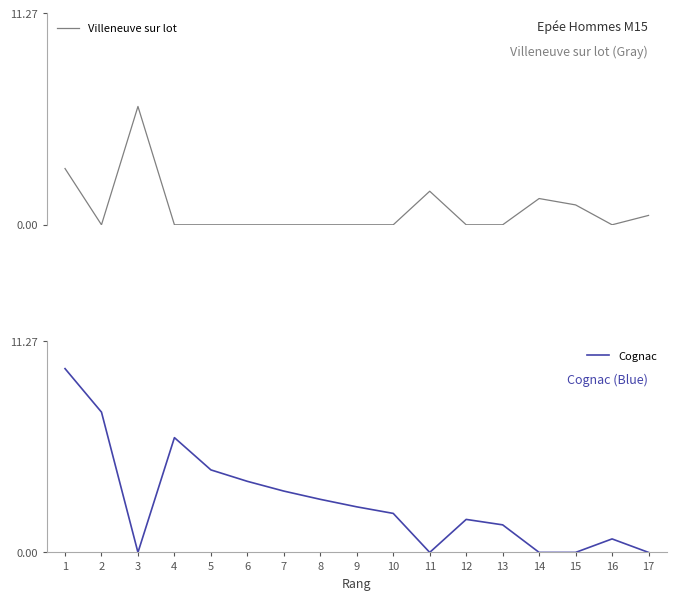

How many values in the Villeneuve sur lot series exceed 0?

6